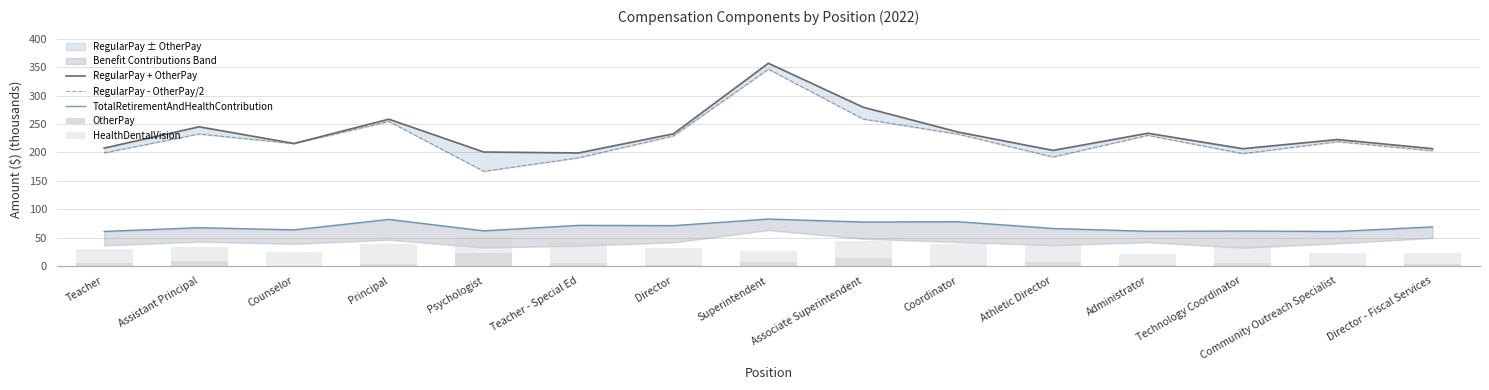

True or false: RegularPay - OtherPay/2 has a value of 232.7 at Assistant Principal.

True